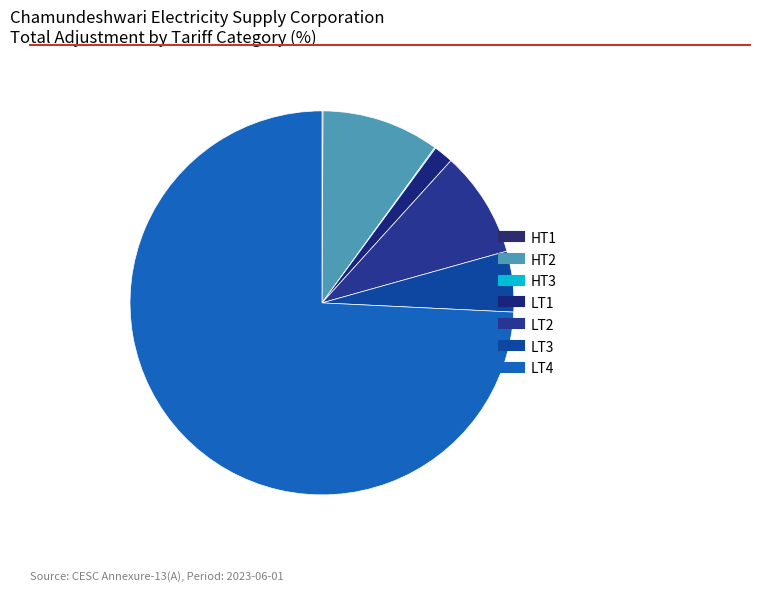

True or false: HT3 accounts for 1% of the total.

False